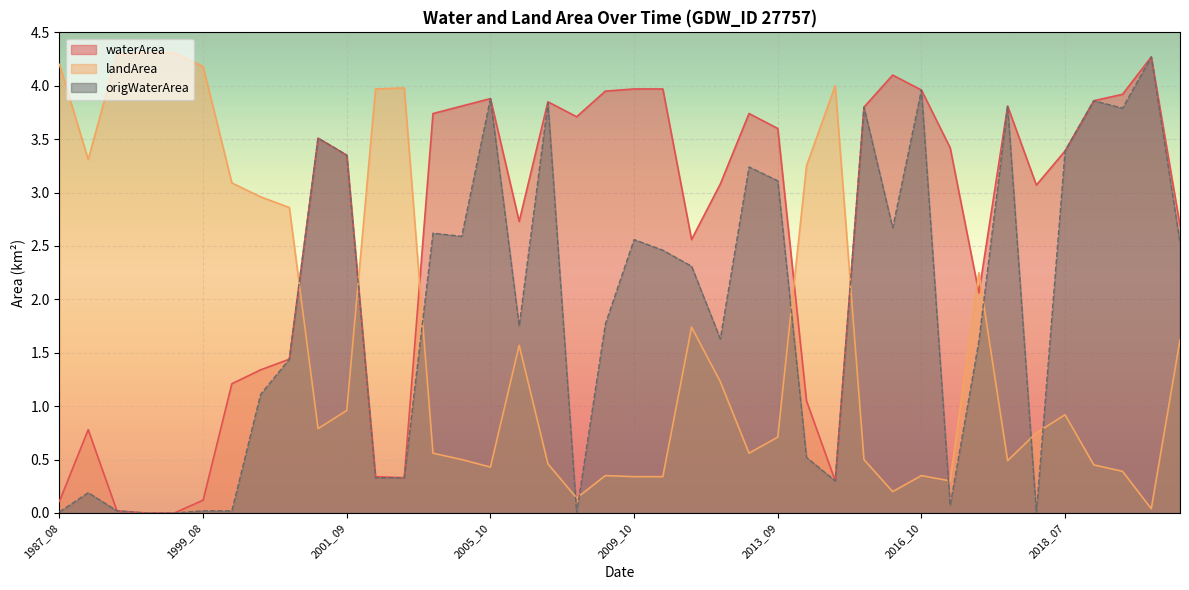

What is the difference between the highest and lowest values at 2001_09?

2.4